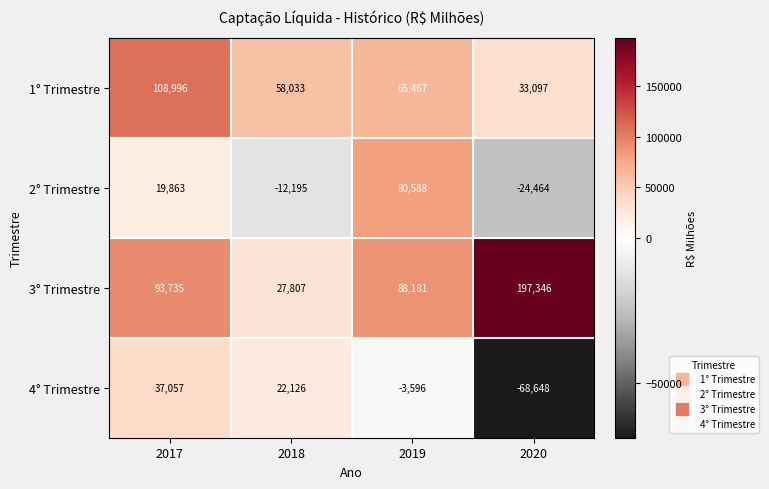

The 3° Trimestre series shows 88181 at 2019. True or false?

True